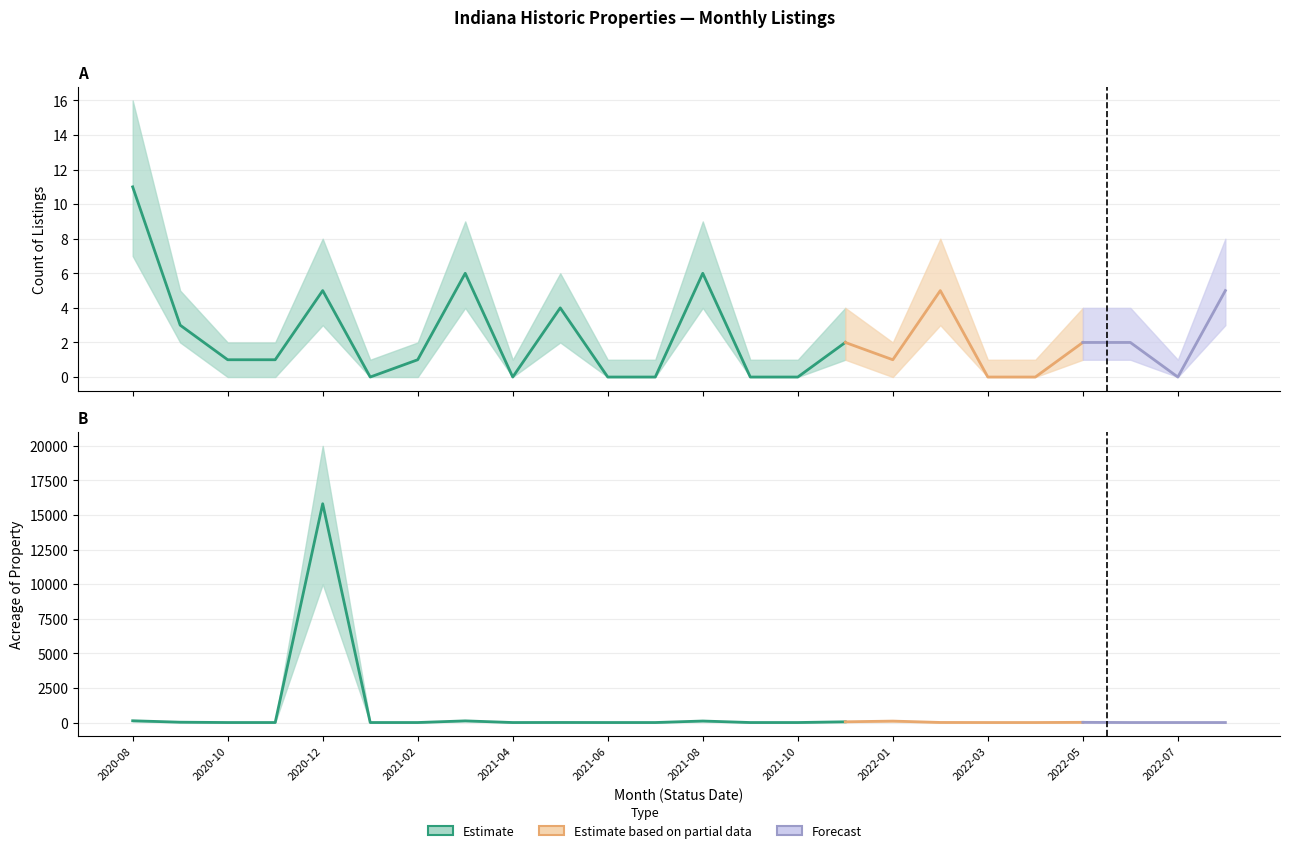

True or false: Count Lower has more than 1 points higher than both neighbors.

True